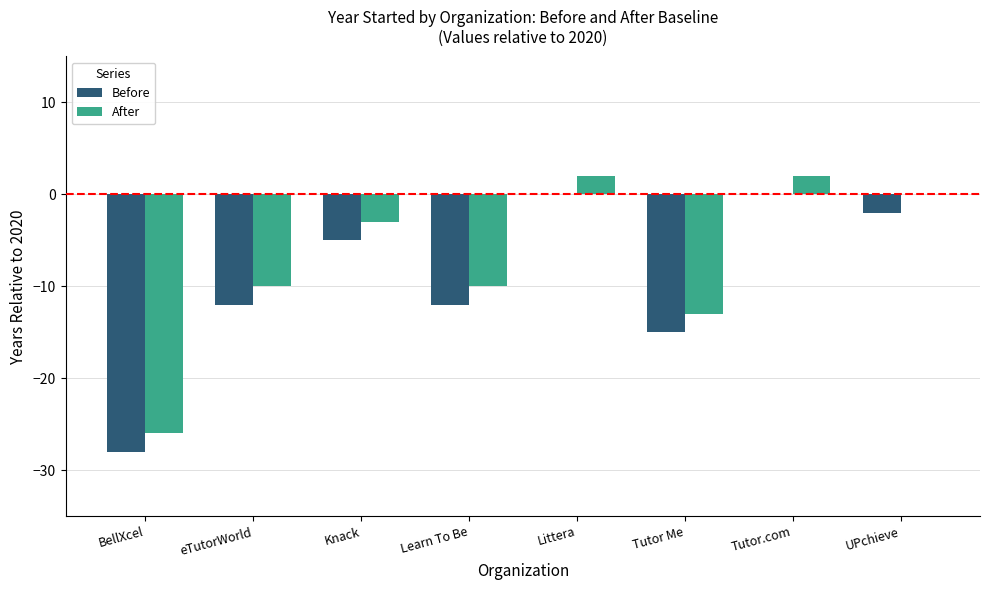

Is the value of Before at Tutor Me greater than the value of After at Tutor Me?

No